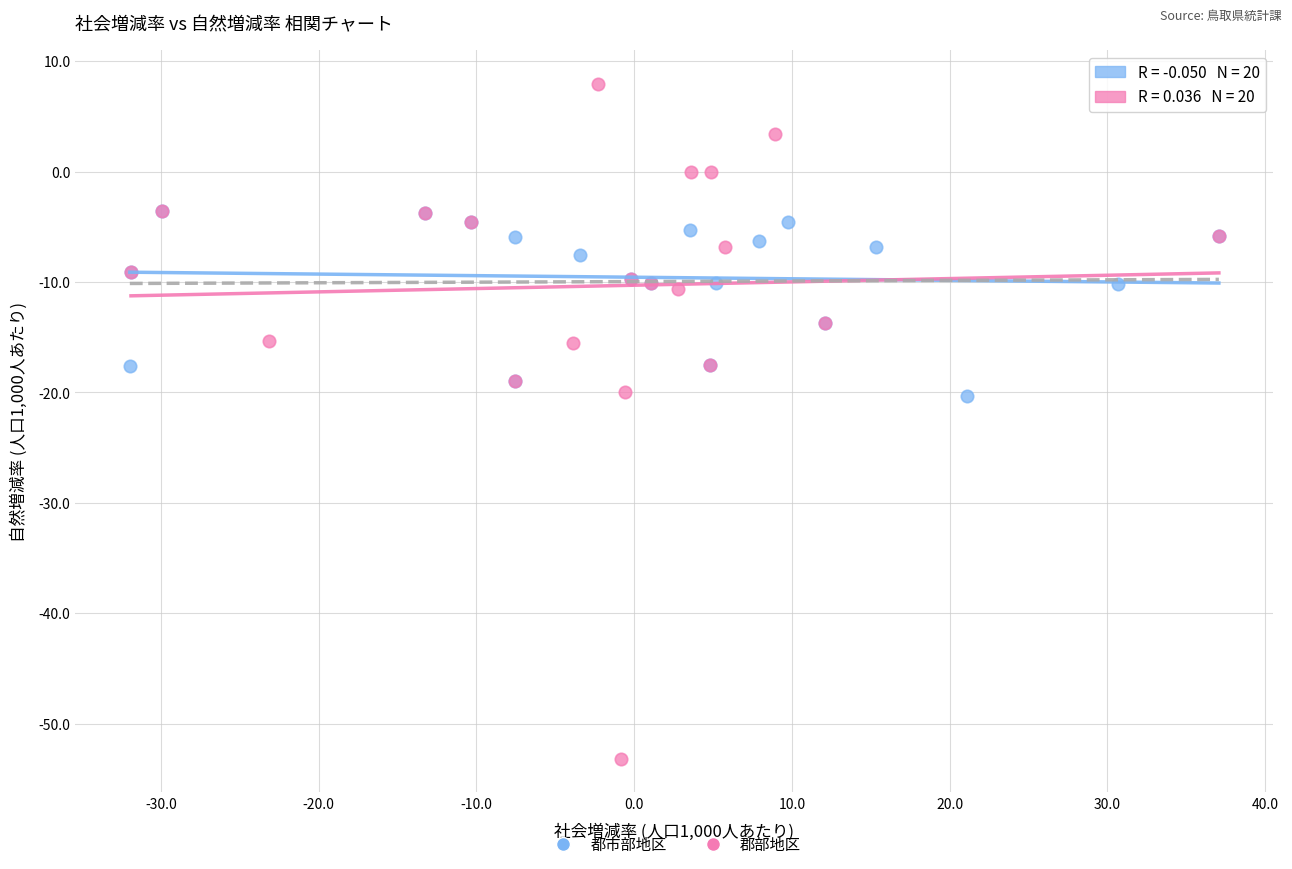

Which series has the widest spread of Y values?

郡部地区